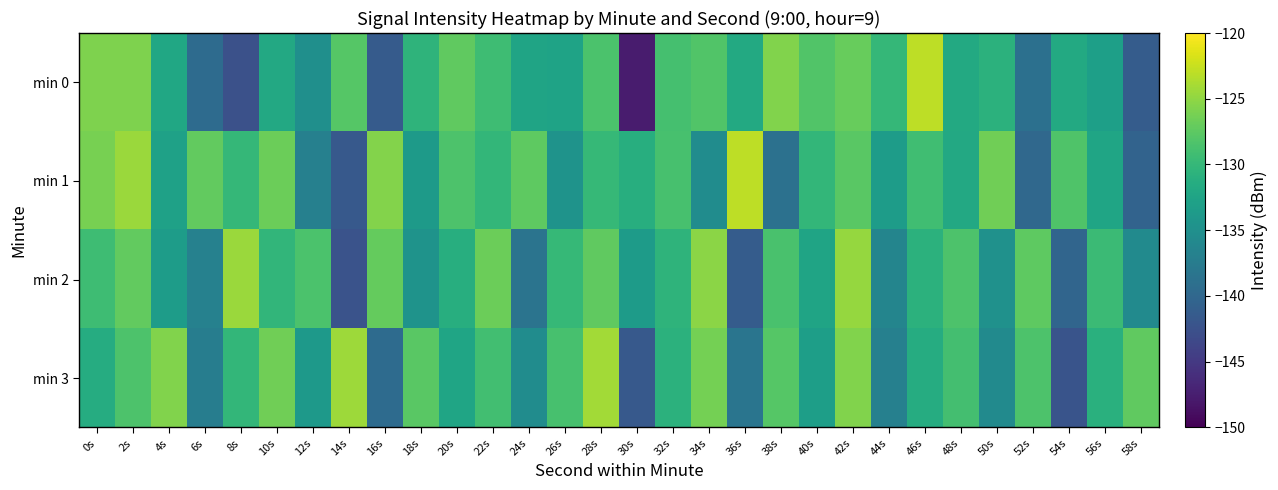

How many data points does each series have?

30